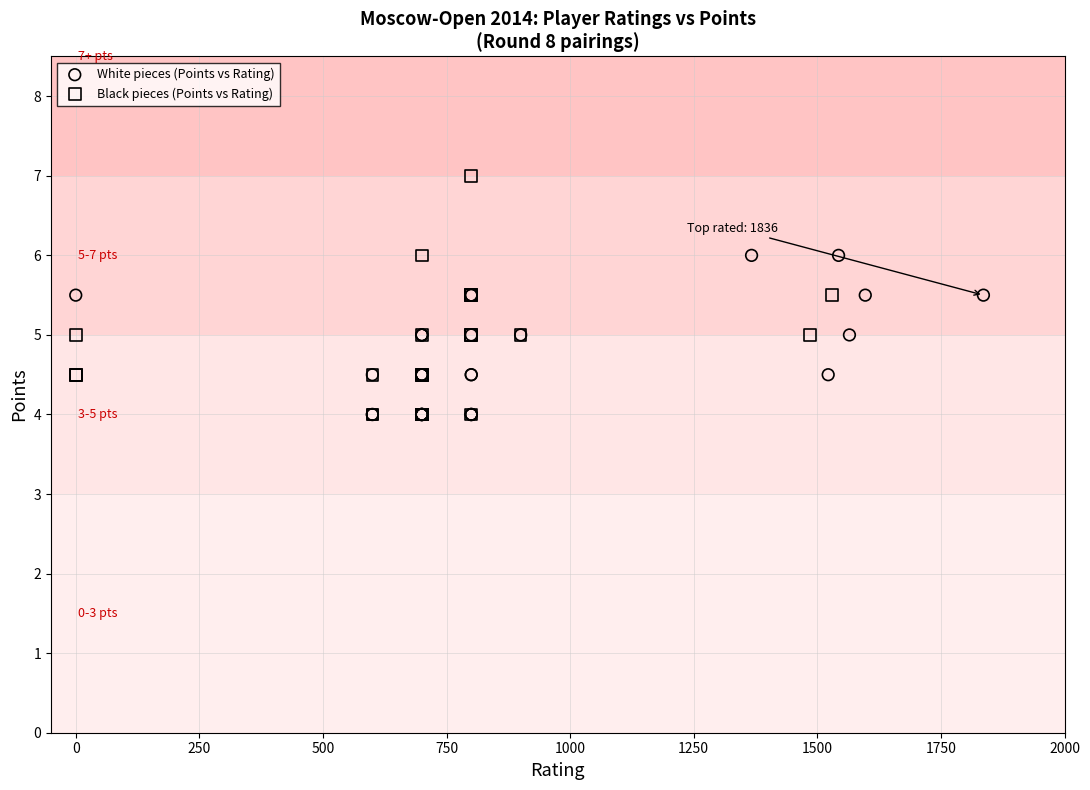

Which series has the widest spread of Y values?

Black pieces (Points vs Rating)